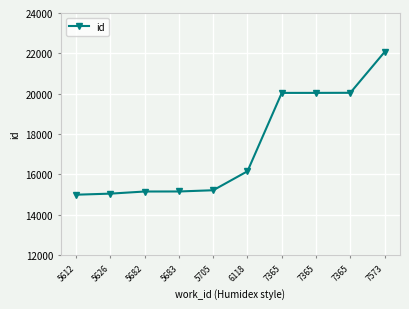

What is the value of the 6th point from the left?

16161